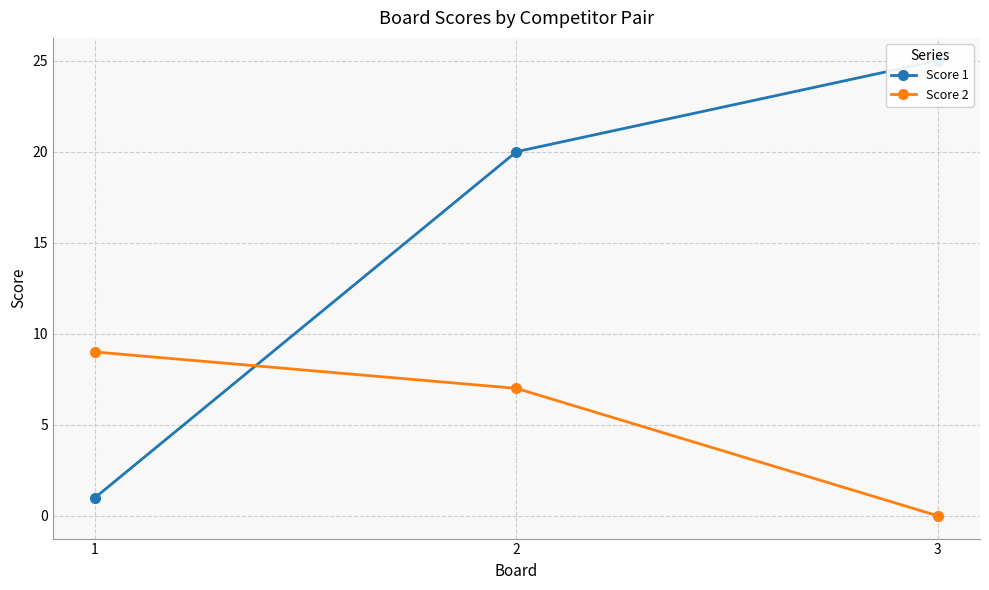

List the labels in order of Score 2 value, largest first.

1, 2, 3